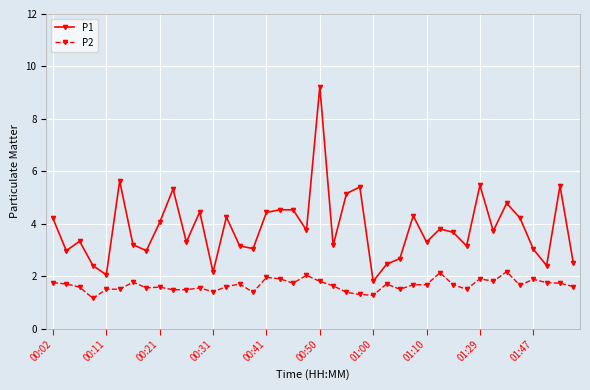

True or false: P2 has more than 0 points higher than both neighbors.

True